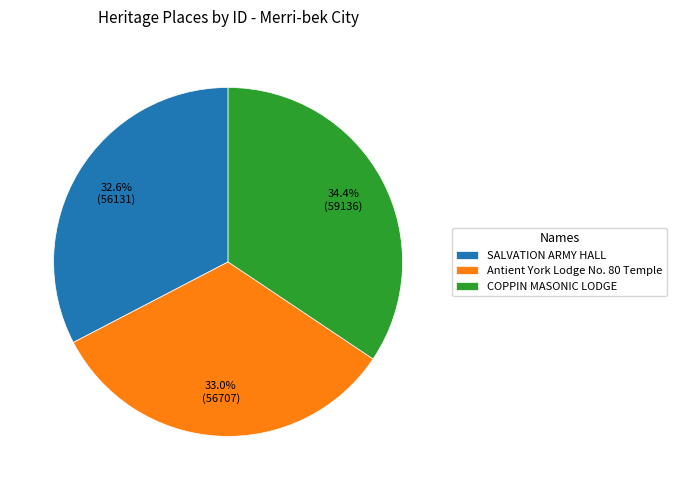

Combined, what portion of the pie is Antient York Lodge No. 80 Temple and COPPIN MASONIC LODGE?

67.4%